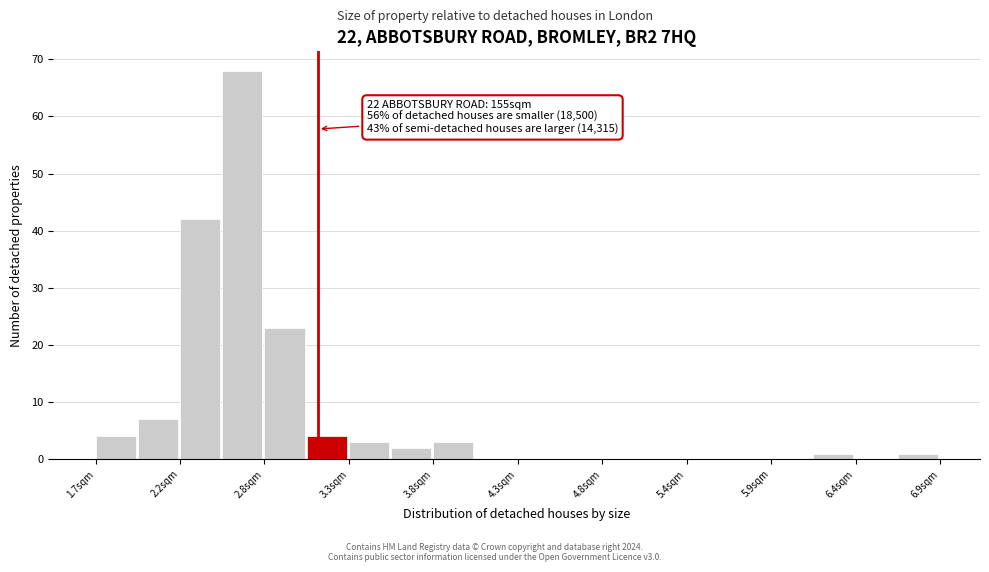

Around what value on the x-axis is the tallest bar? Give the approximate position of its centre, as read against the axis.

2.6